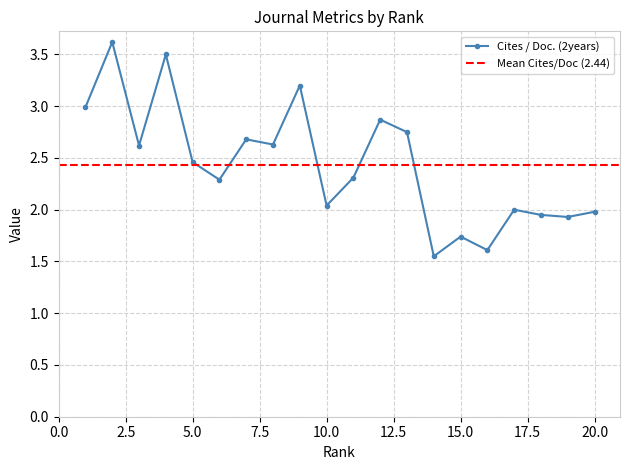

Between 3 and 4, which is larger?

4